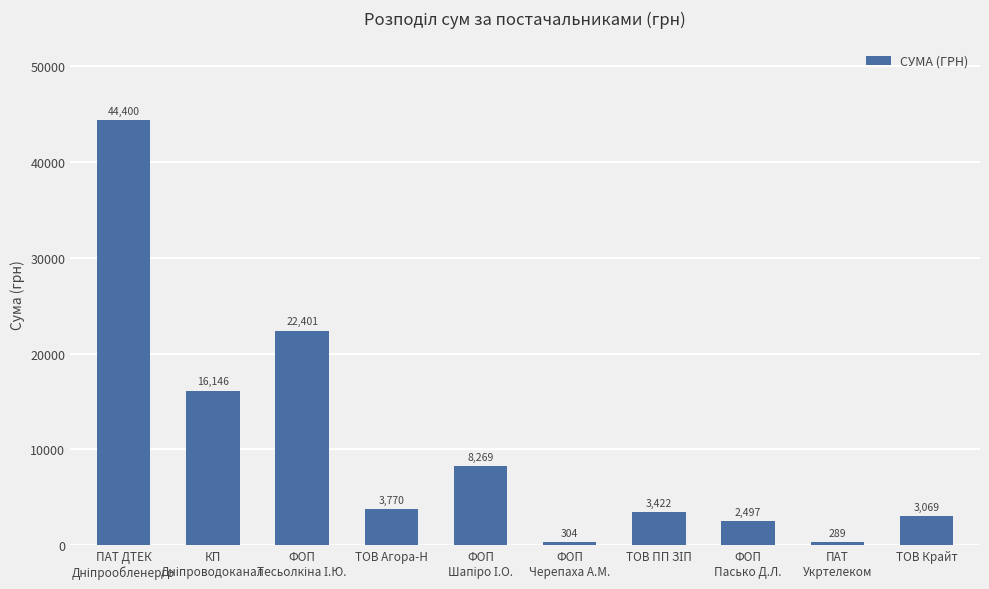

True or false: the data shows 1050.9 at ТОВ Агора-Н.

False